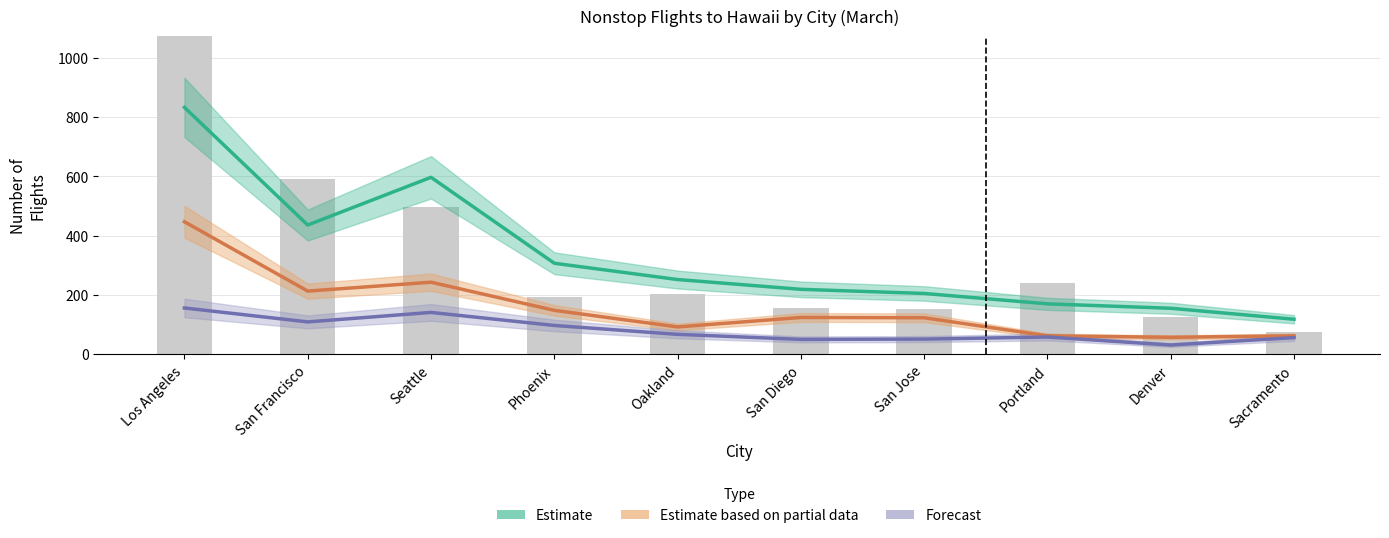

Which has a higher value, Portland or Sacramento?

Portland